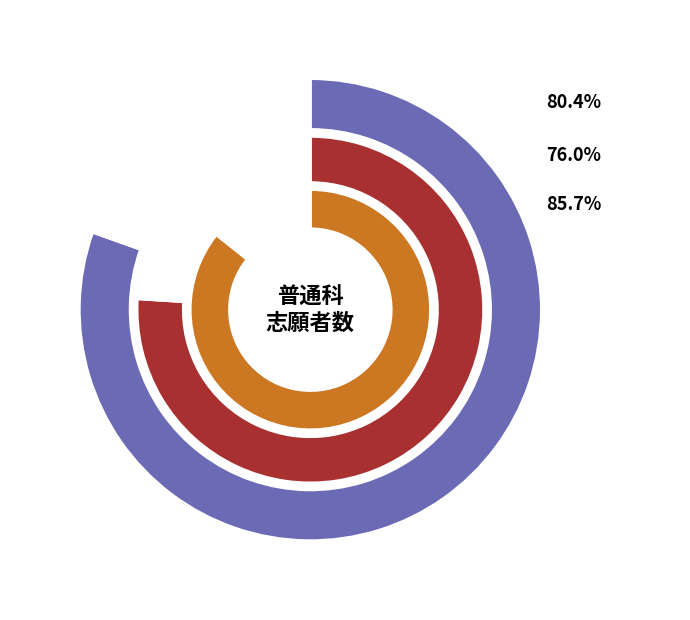

Rank the categories by 前々年度間卒業者 value from highest to lowest.

計, 男, 女